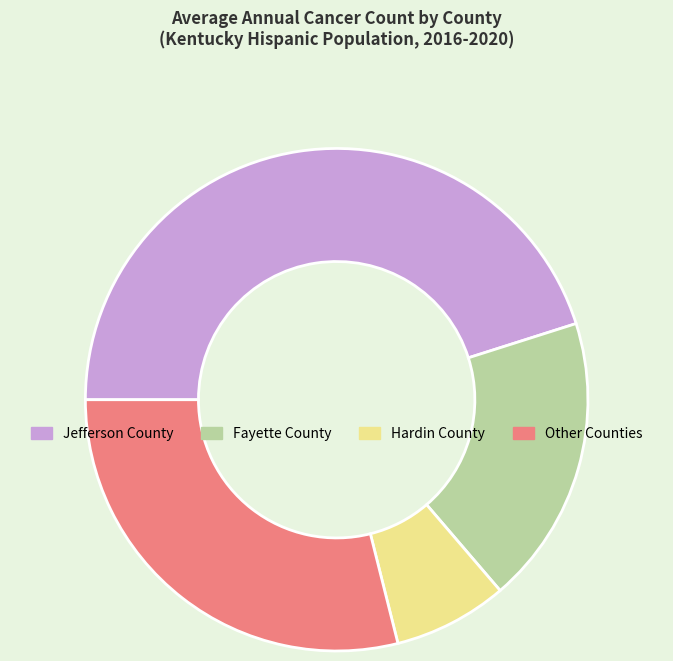

What is the smallest slice in the pie chart?

Hardin County